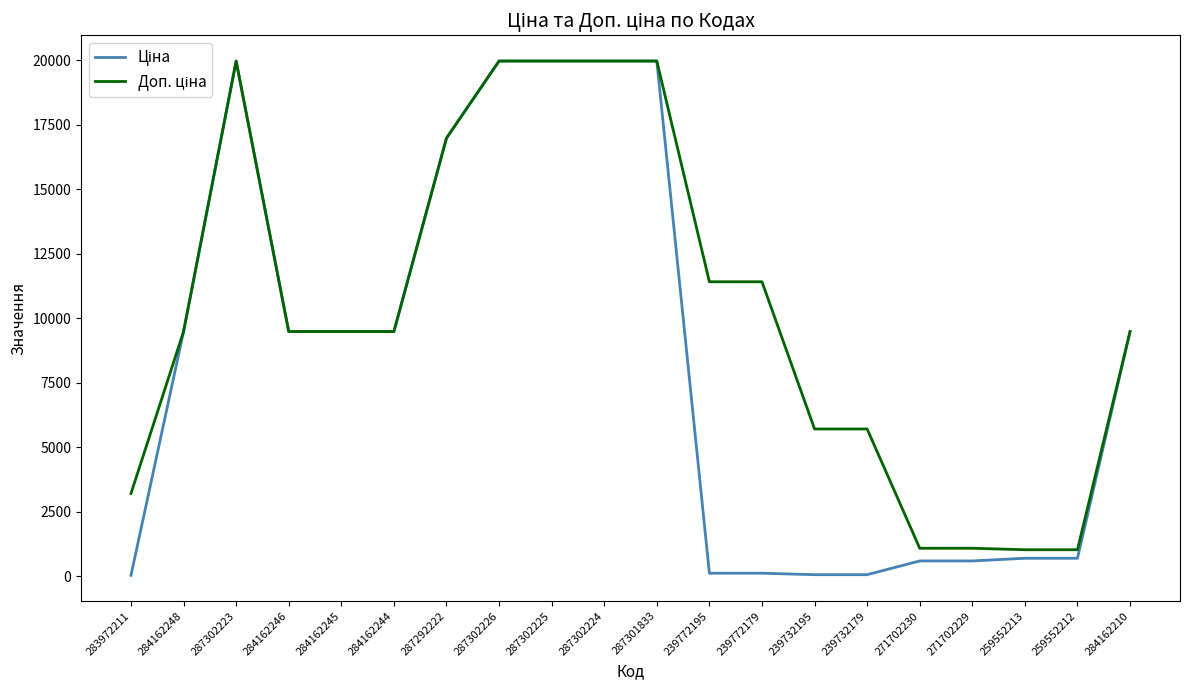

What is the maximum value shown in the chart?

19964.2